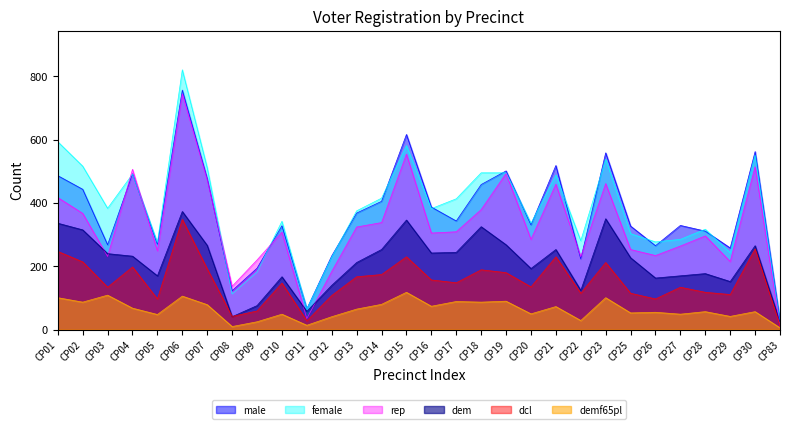

Is it true that male equals 223 at CP22?

True